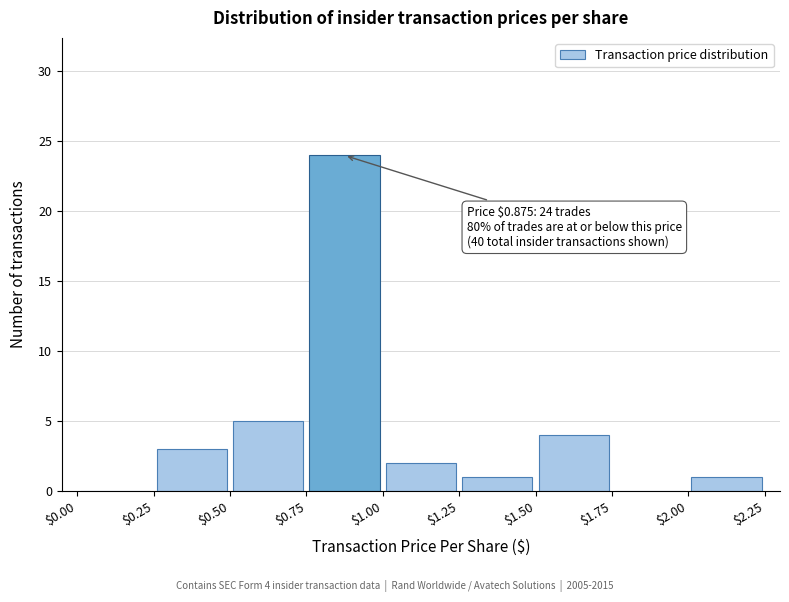

Over which range of the x-axis is the bar tallest?

$0.75 to $1.00